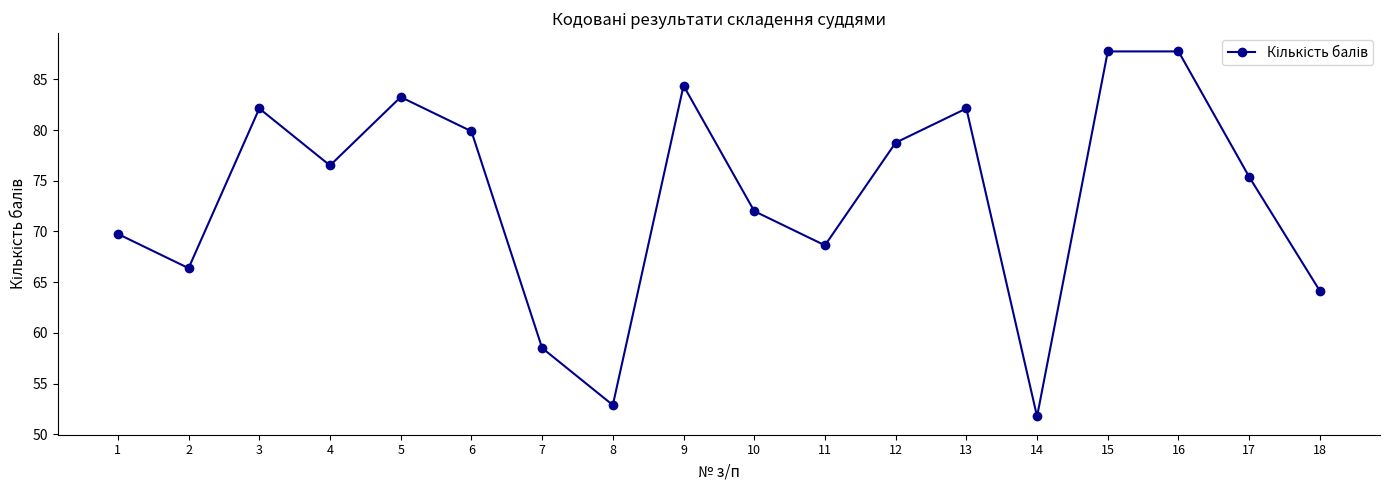

How many categories are shown in the chart?

18